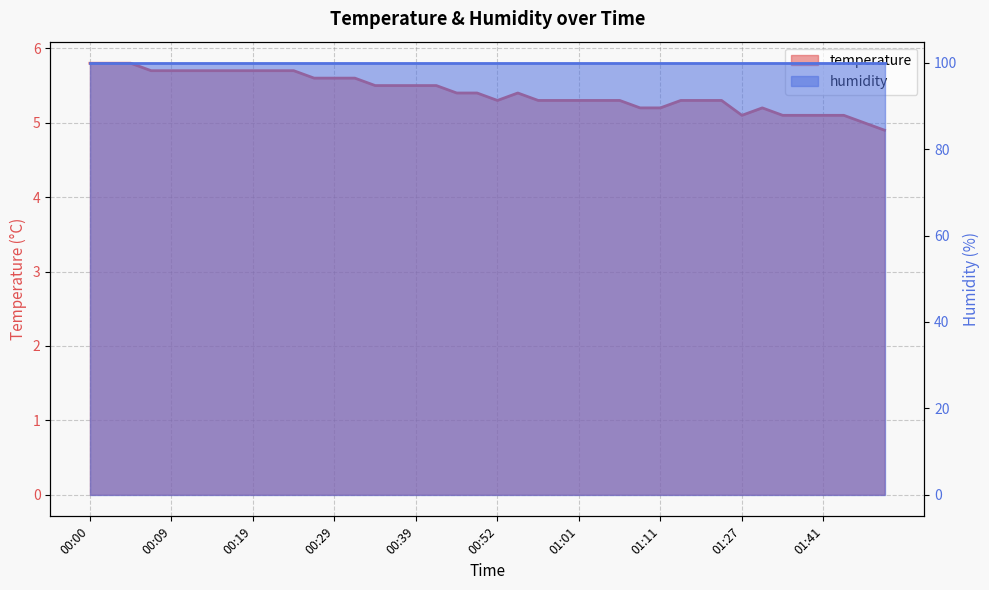

What is the label of the 18th point from the right?

00:57